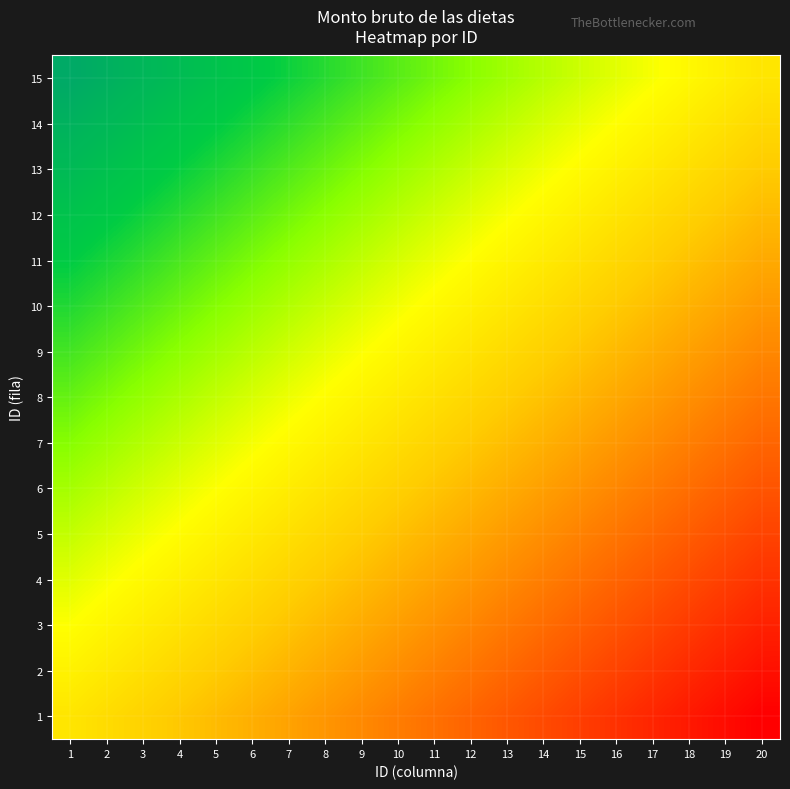

List the series in order of their peak value, lowest first.

1, 2, 3, 4, 5, 6, 7, 8, 9, 10, 11, 12, 13, 14, 15